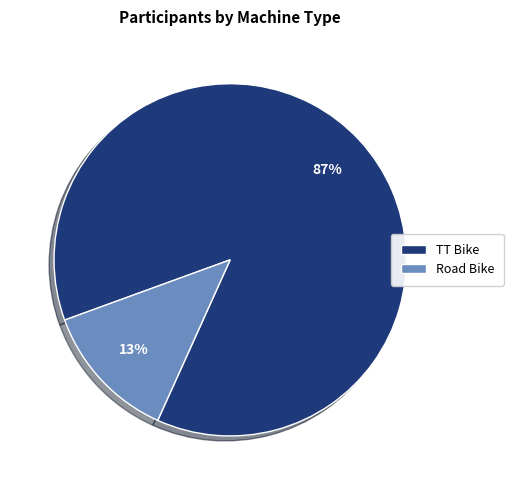

Do TT Bike and Road Bike together represent more than half of the pie?

Yes